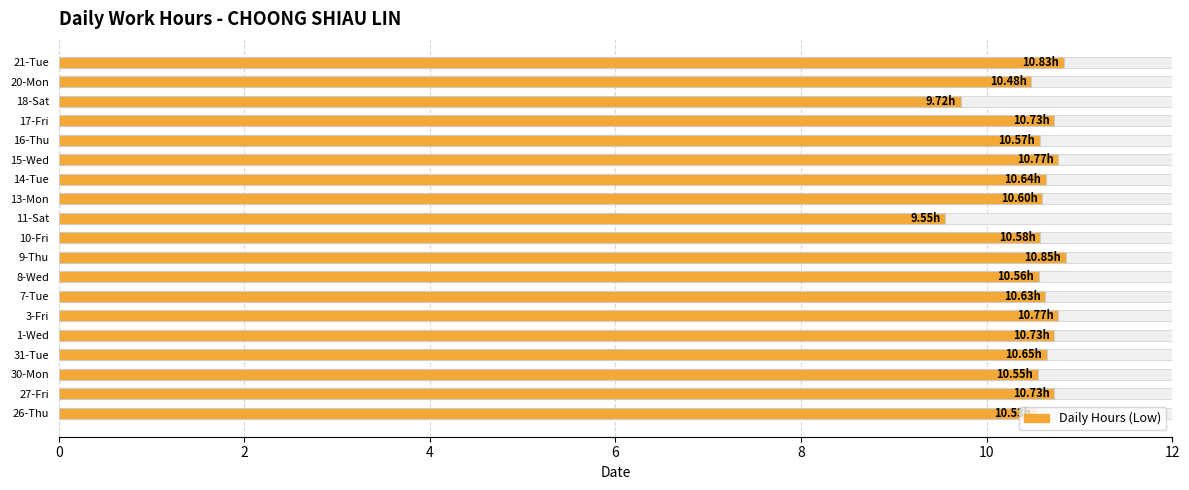

Does the chart contain stacked bars?

No